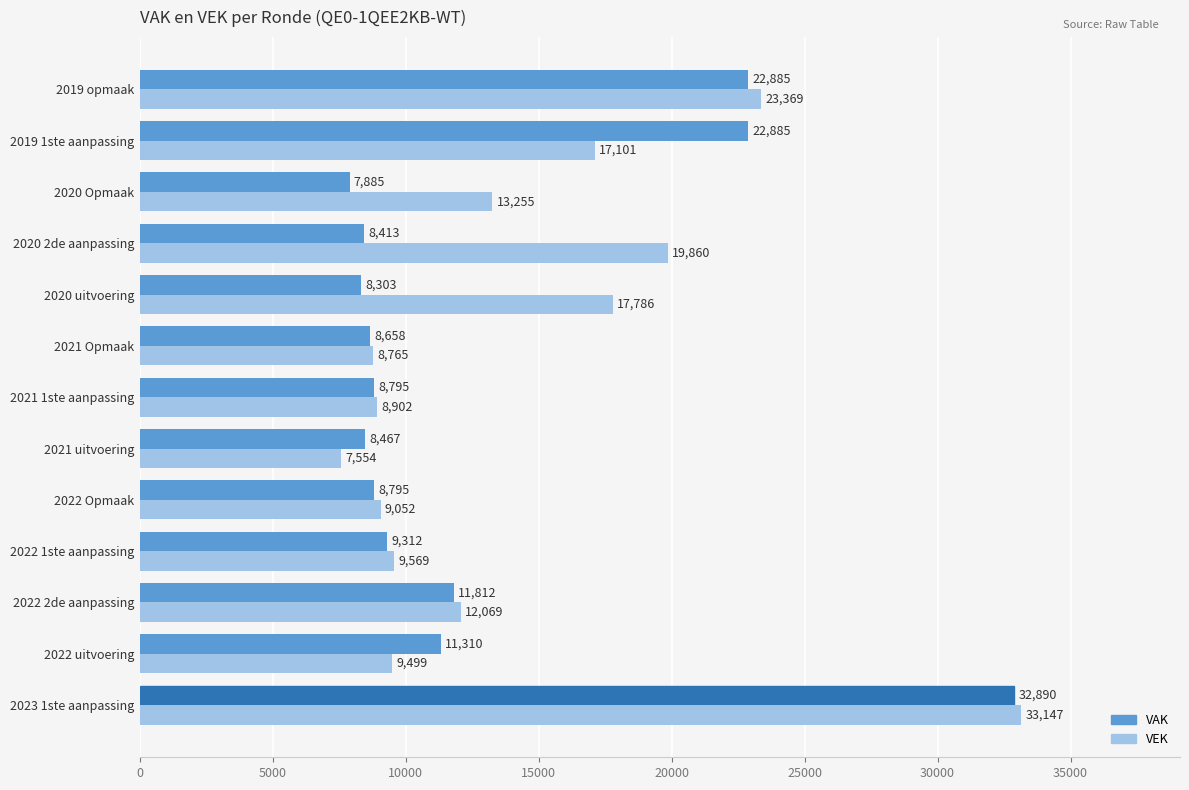

At 2021 1ste aanpassing, list the series in order from largest to smallest.

VEK, VAK